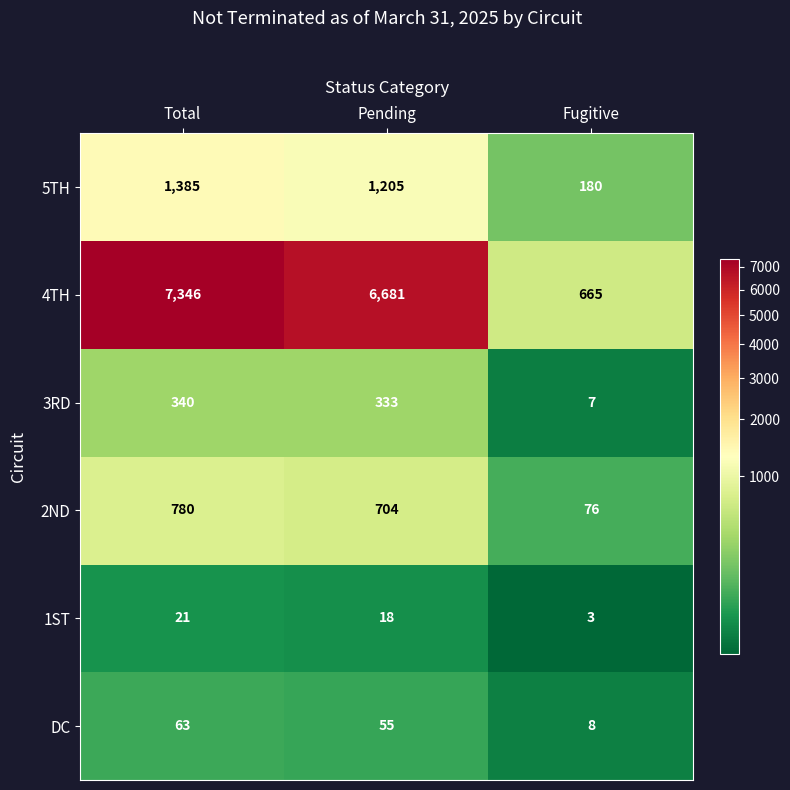

How many categories are shown in the chart?

3